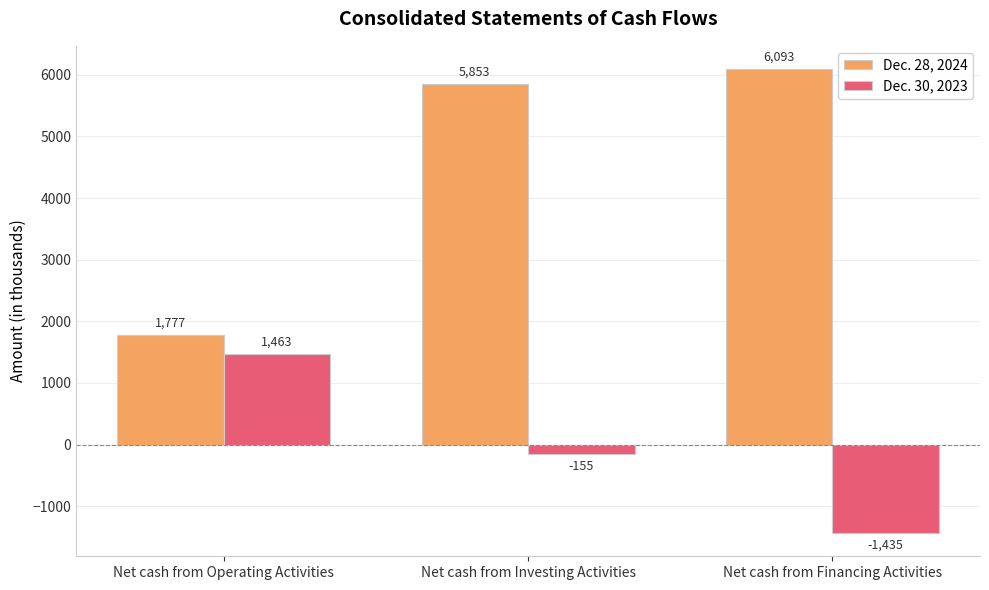

Reading right to left, what are all the values shown in this chart?

Dec. 28, 2024: 6093	5853	1777
Dec. 30, 2023: -1435	-155	1463